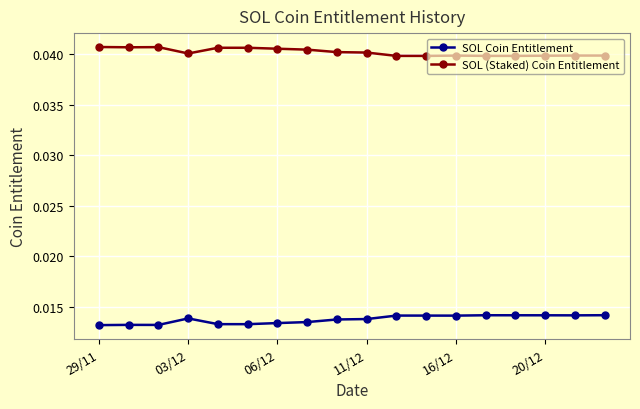

Count the SOL Coin Entitlement values in the range 0 to 1.

18